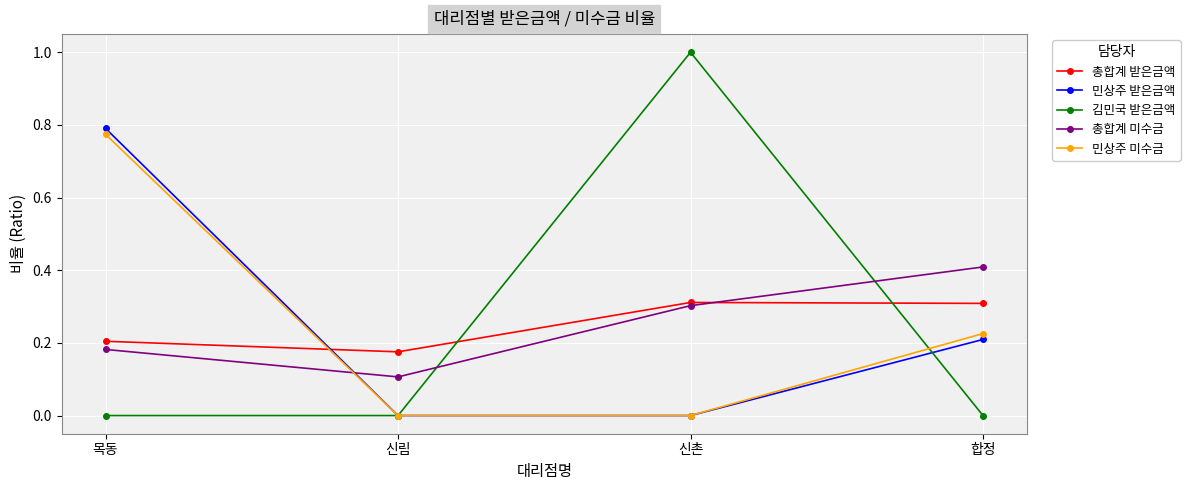

Does the chart display data point markers on the line(s)?

Yes